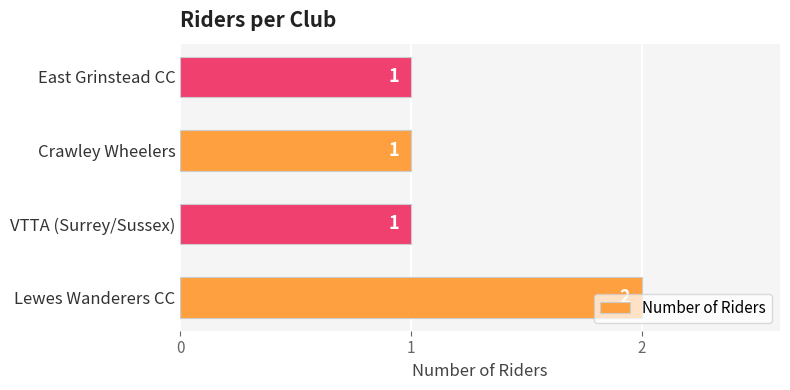

What is the sum of the values at VTTA (Surrey/Sussex) and Lewes Wanderers CC?

3